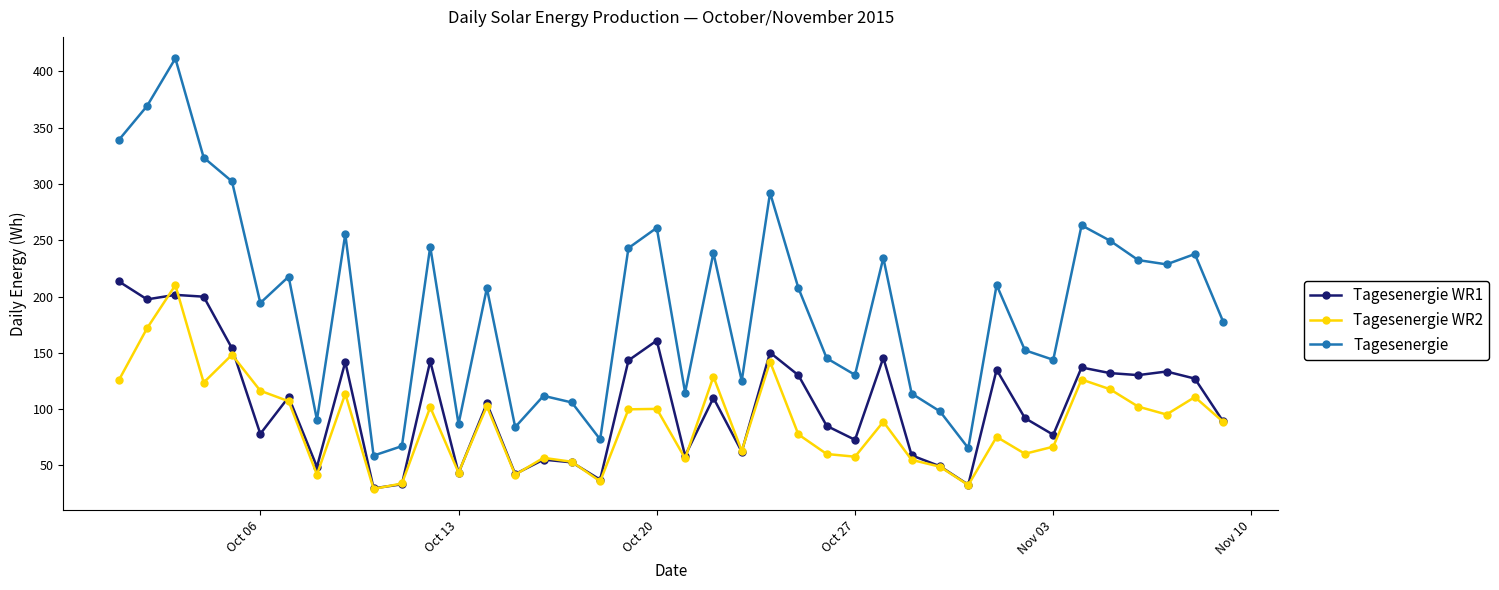

Which series has the largest total across all categories?

Tagesenergie